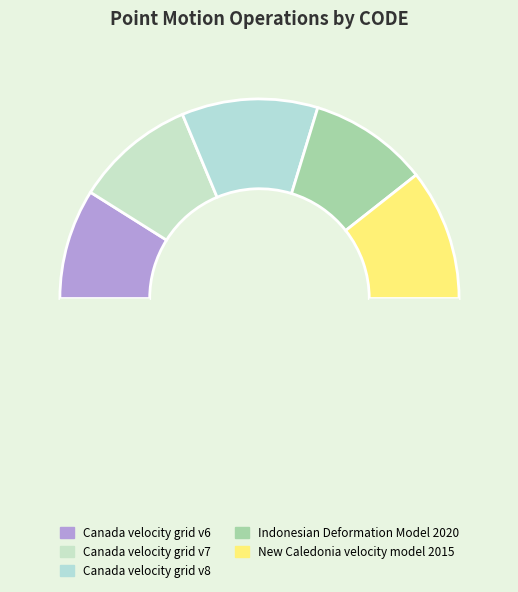

How many segments does this pie chart have?

6